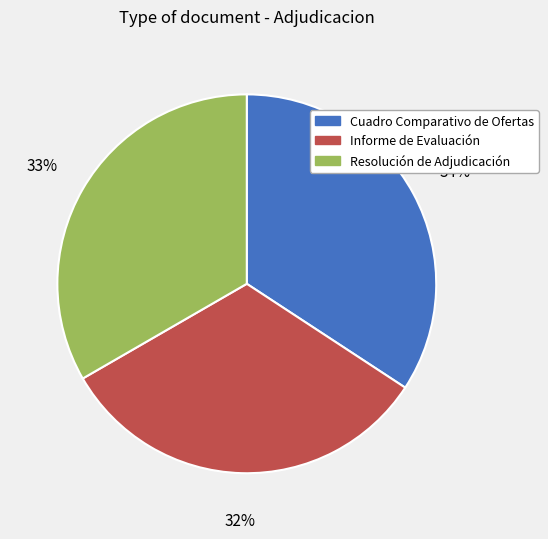

What percentage is the Cuadro Comparativo de Ofertas slice, to the nearest percent?

34%